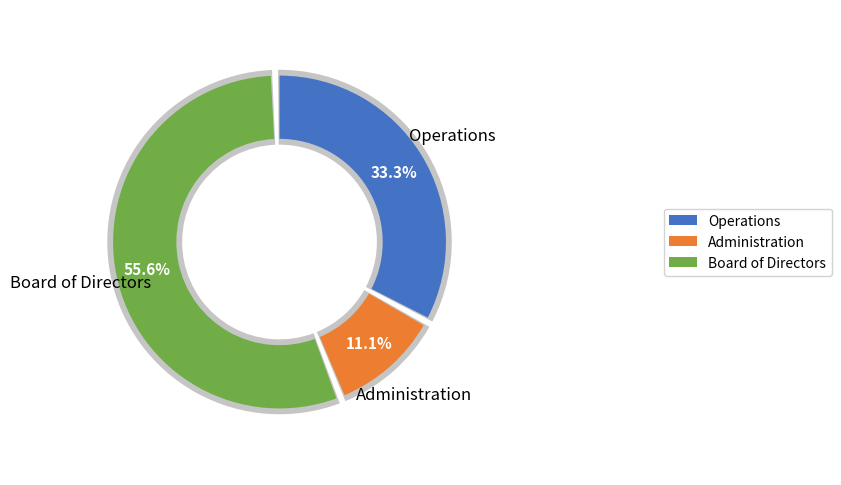

Rank the categories by value from highest to lowest.

Board of Directors, Operations, Administration